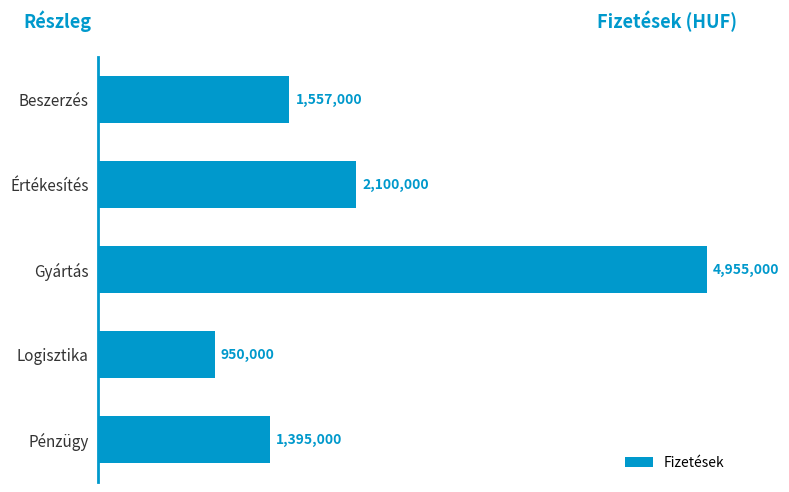

Are the bars horizontal?

Yes